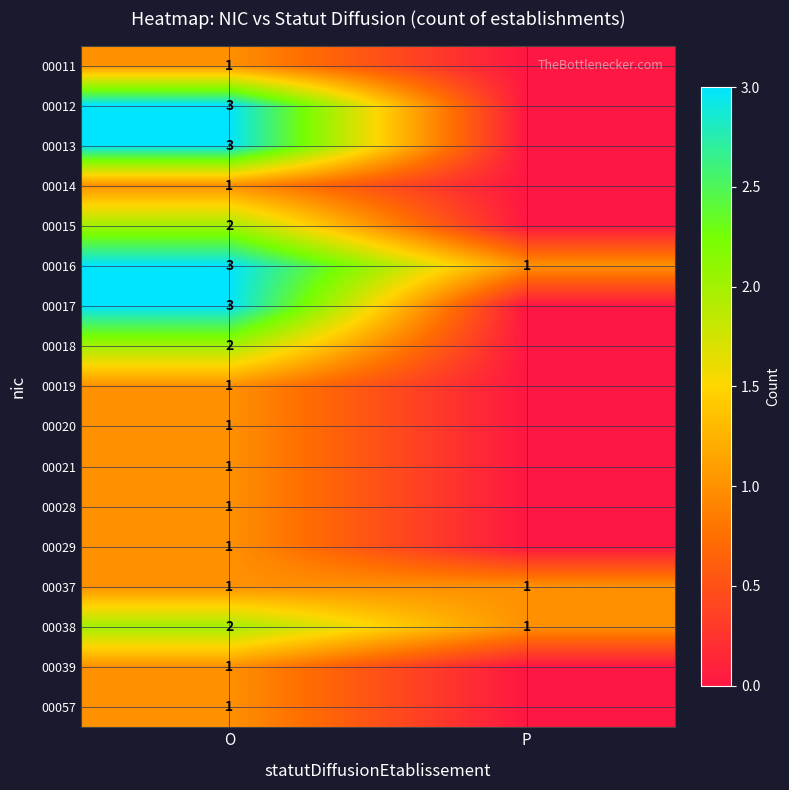

What is the sum of the 00038 values at O and P?

3